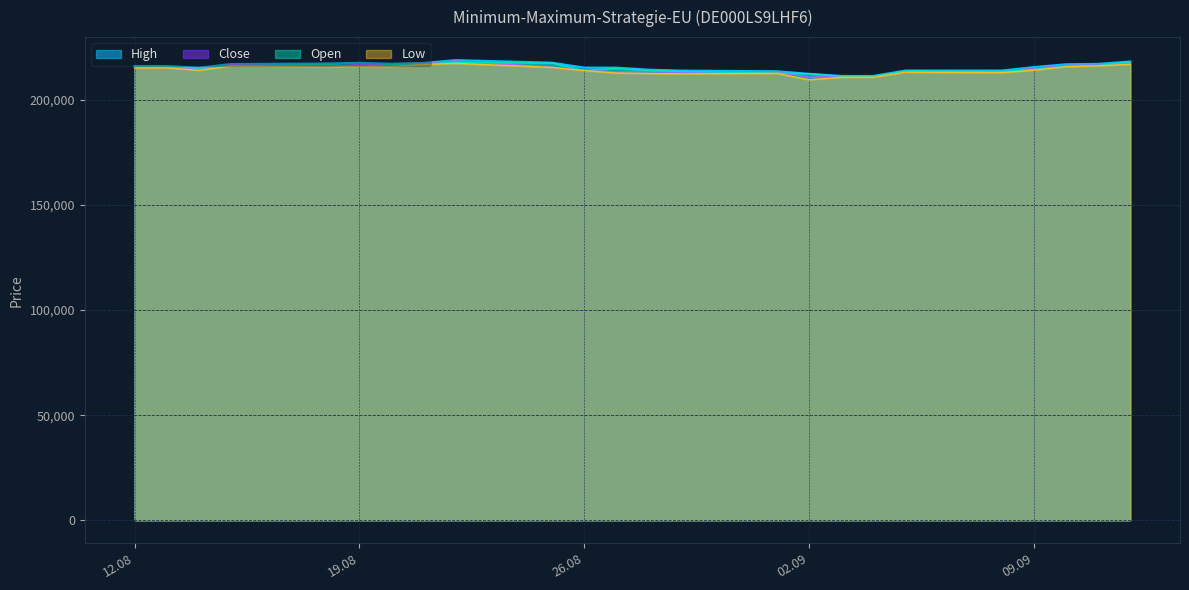

The Low series shows 69265 at 22.08.2025. True or false?

False